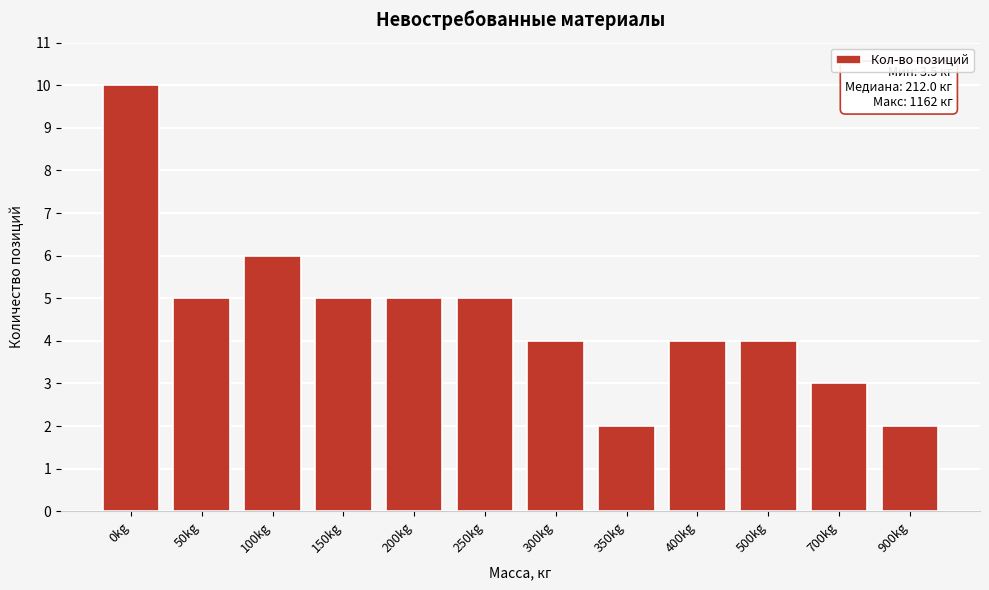

Reading left to right, list all the values displayed in this chart.

10	5	6	5	5	5	4	2	4	4	3	2